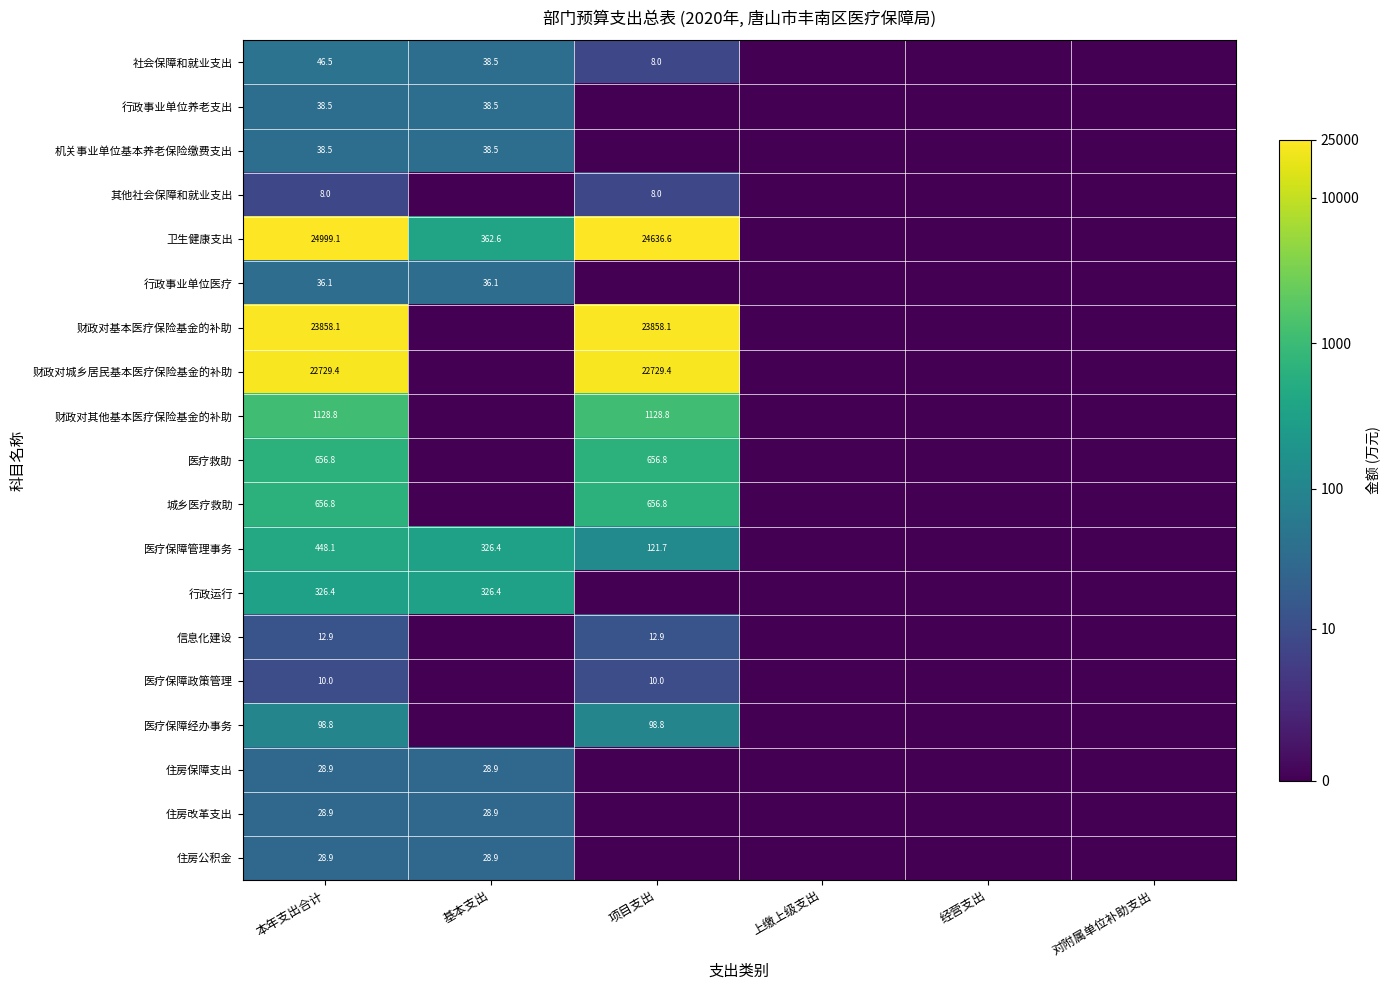

True or false: 医疗保障经办事务 has a value of 98.8 at 项目支出.

True